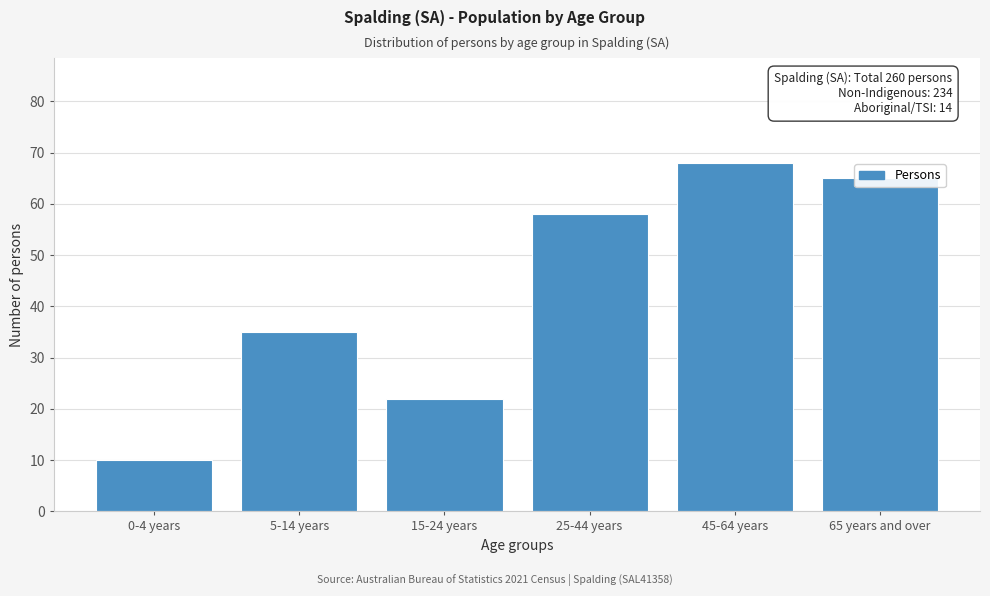

What is the ratio of the value at 45-64 years to the value at 25-44 years?

1.2